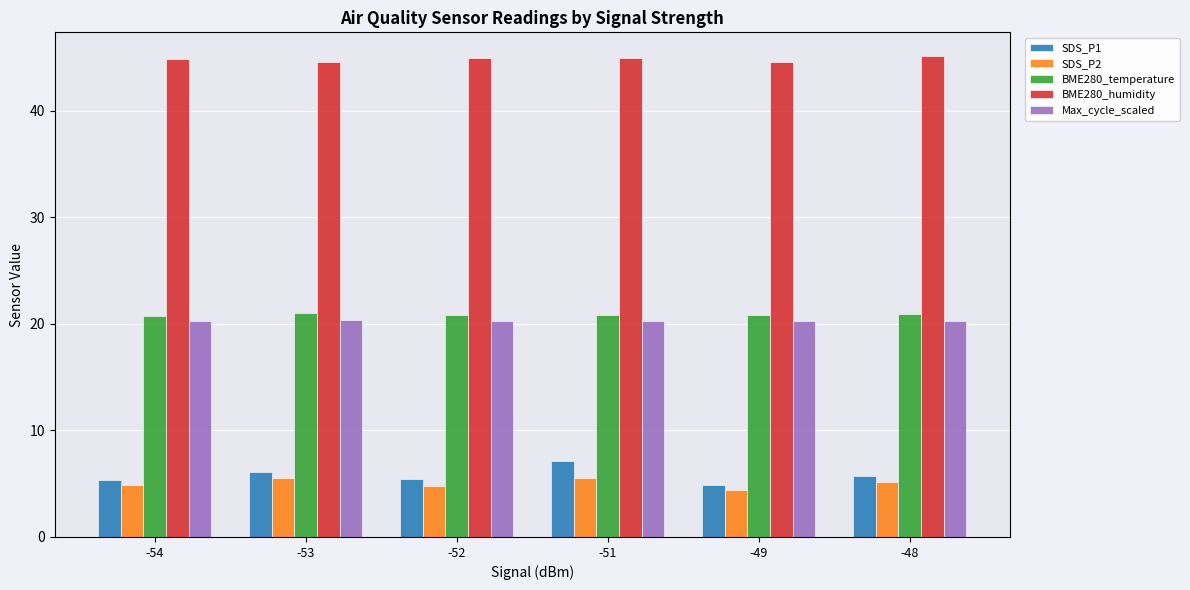

What are all the series names shown in the legend?

SDS_P1, SDS_P2, BME280_temperature, BME280_humidity, Max_cycle_scaled